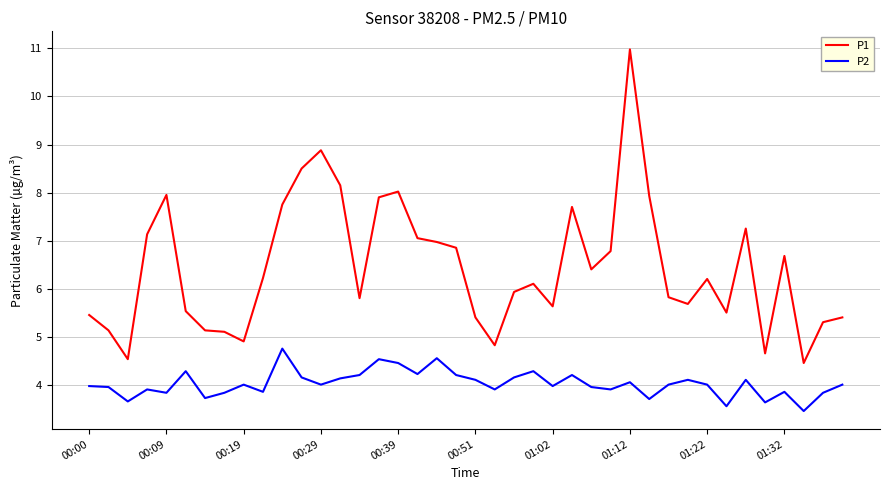

What is the highest value of the P1 series?

11.0